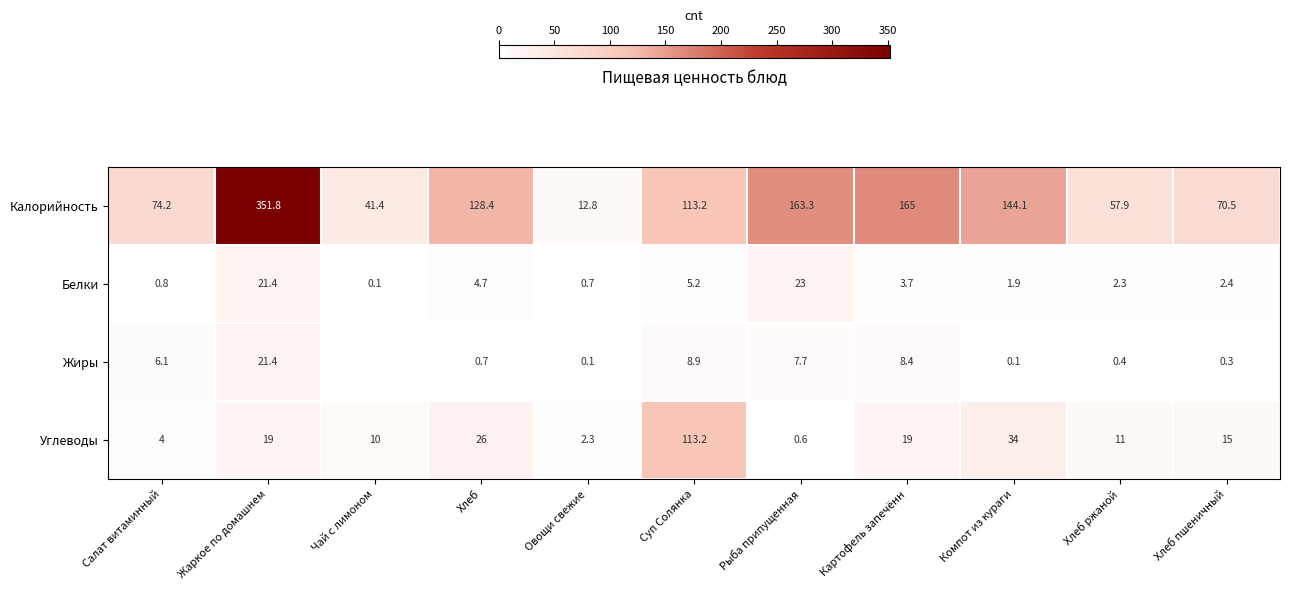

What is the approximate value of Калорийность at Салат витаминный?

74.2